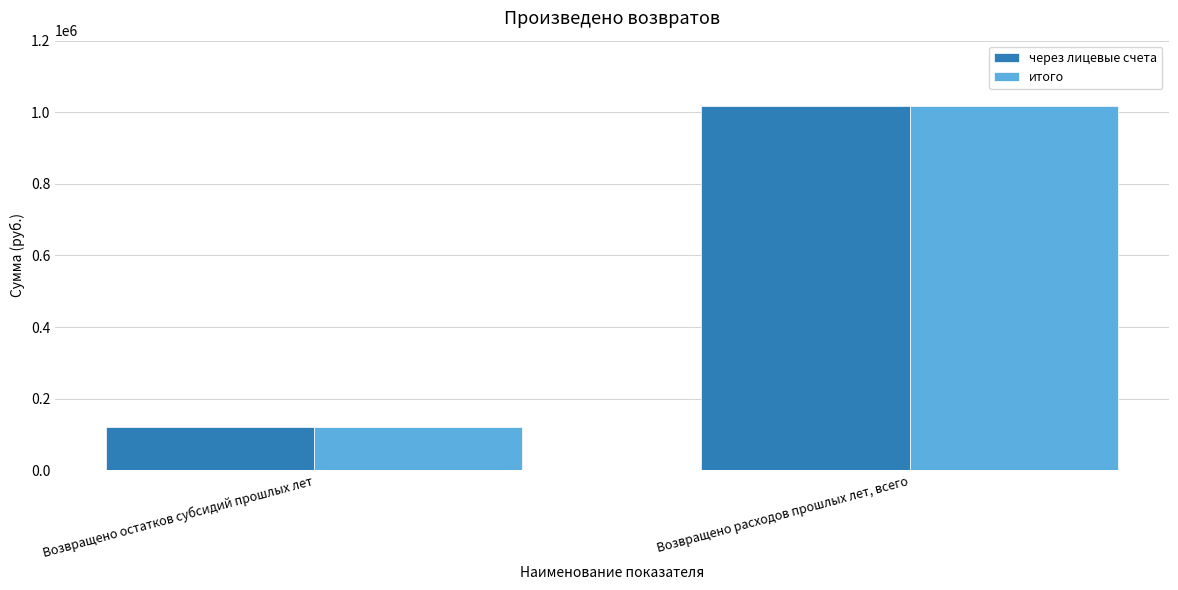

Reading left to right, what are all the values shown in this chart?

через лицевые счета: Возвращено остатков субсидий прошлых лет=120240.0	Возвращено расходов прошлых лет, всего=1017274.0
итого: Возвращено остатков субсидий прошлых лет=120240.0	Возвращено расходов прошлых лет, всего=1017274.0